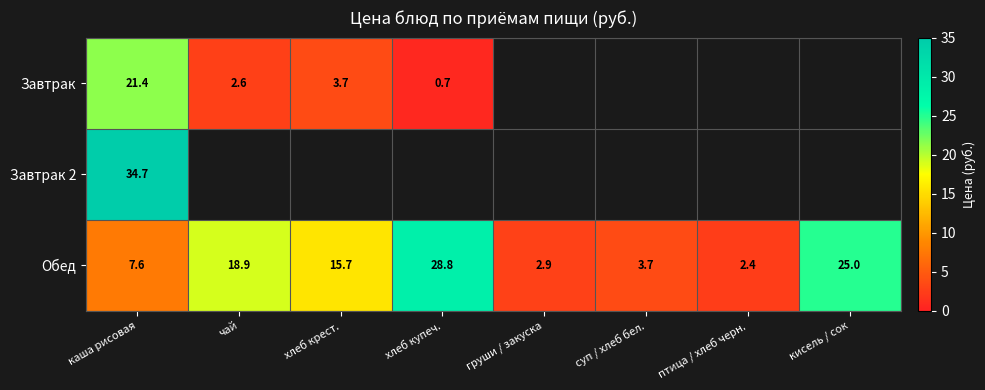

What value does the Обед series have at суп / хлеб бел.?

3.7